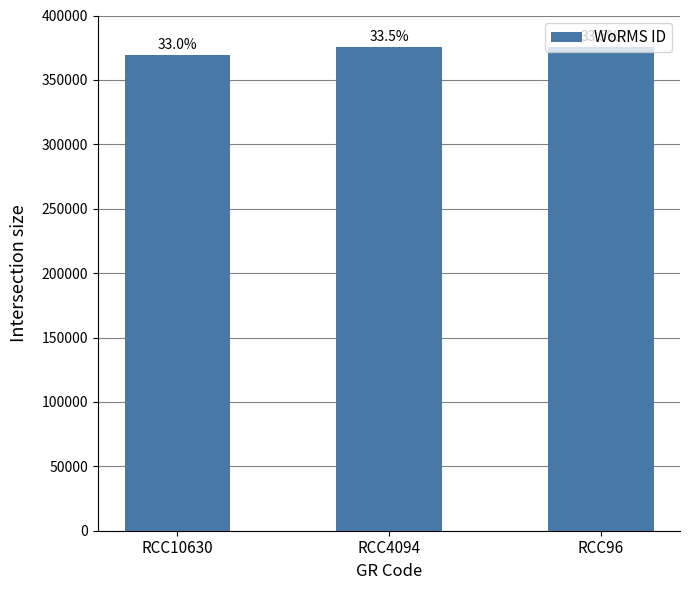

True or false: the data shows 375699 at RCC96.

True